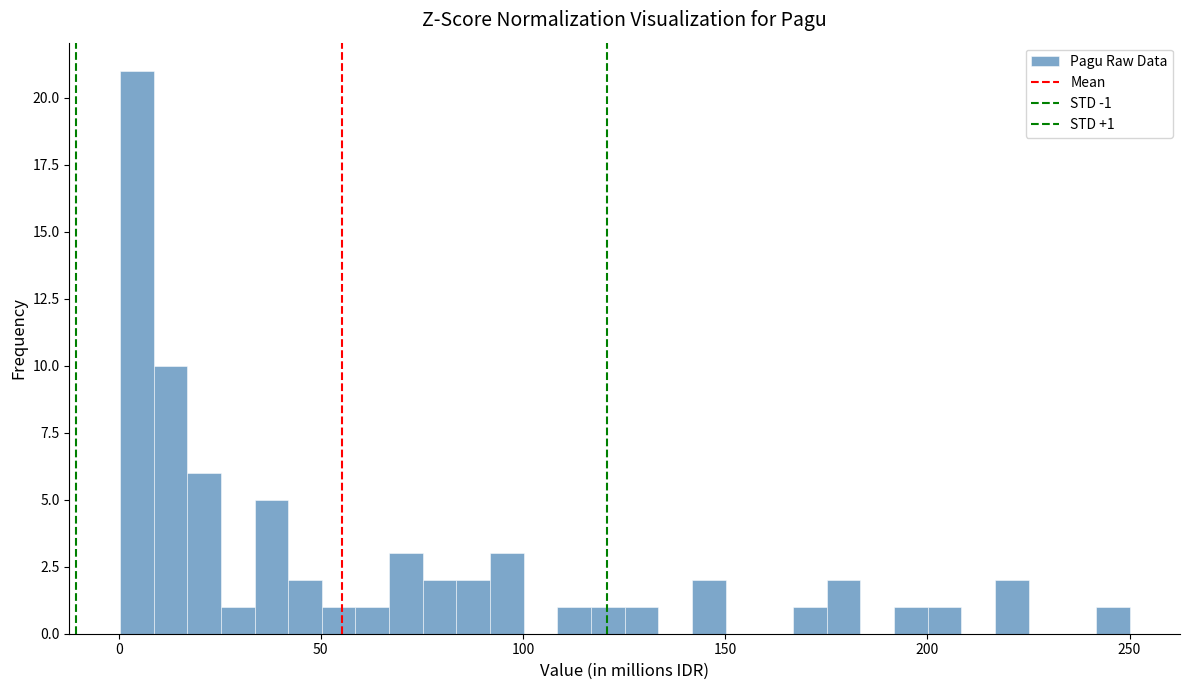

Around what value on the x-axis is the tallest bar? Give the approximate position of its centre, as read against the axis.

5